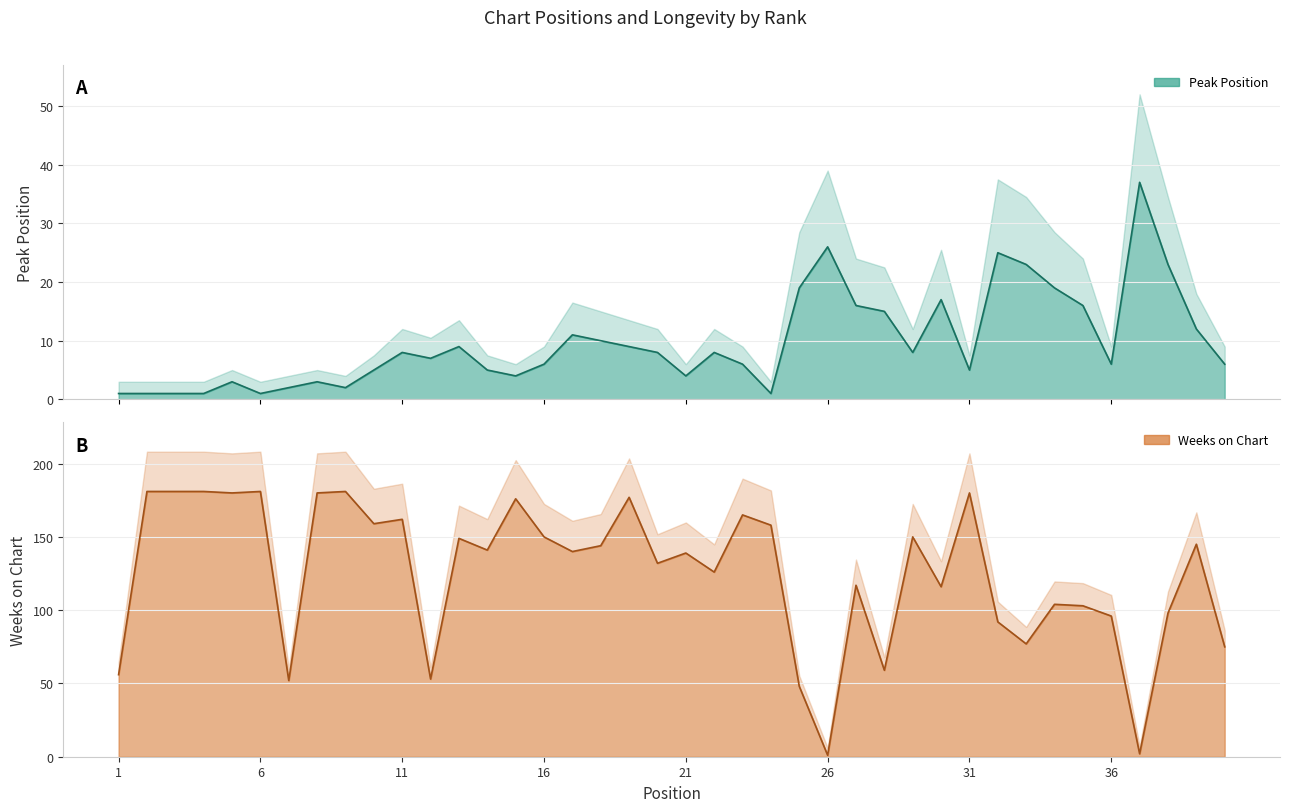

What value does the Peak Position series have at 11, to the nearest 5?

10